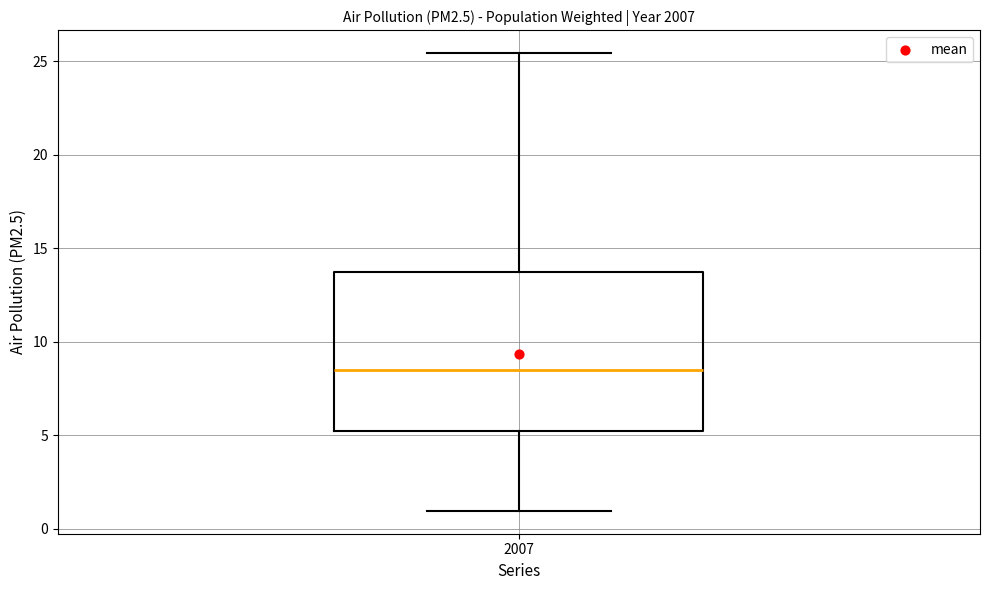

Transcribe this box plot: give where the median line is, the range the box spans, and where the two whiskers end, as read against the y-axis. The values are not printed on the chart, so give them approximately, as read against the axis.

median 8.5, box 5.0 to 14.0, whiskers 1.0 to 25.5